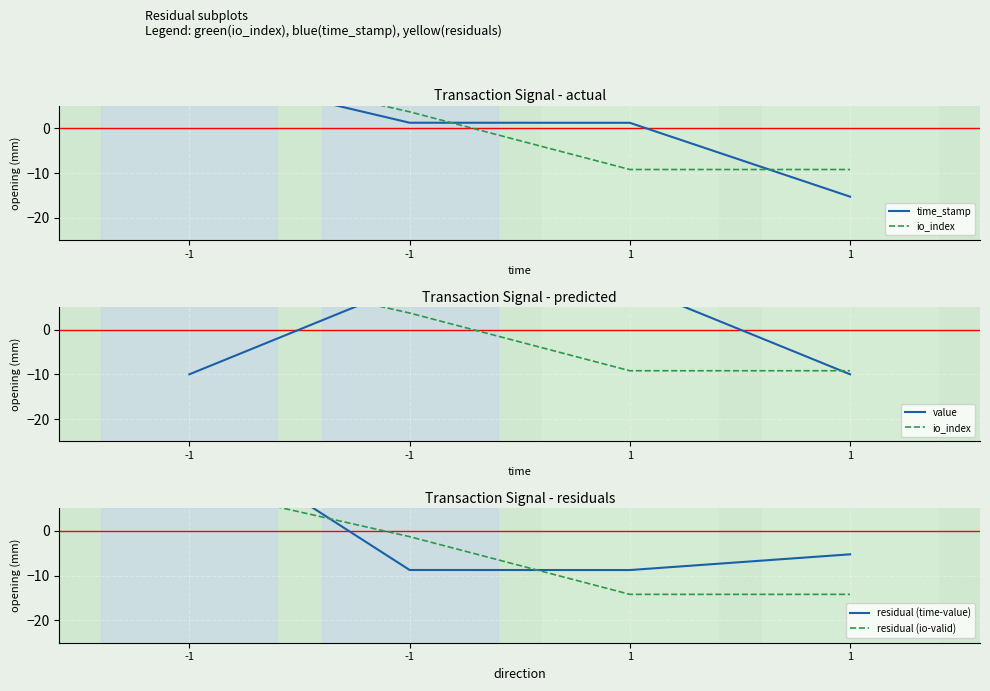

What is the difference between the highest and lowest values at 1?

24.2